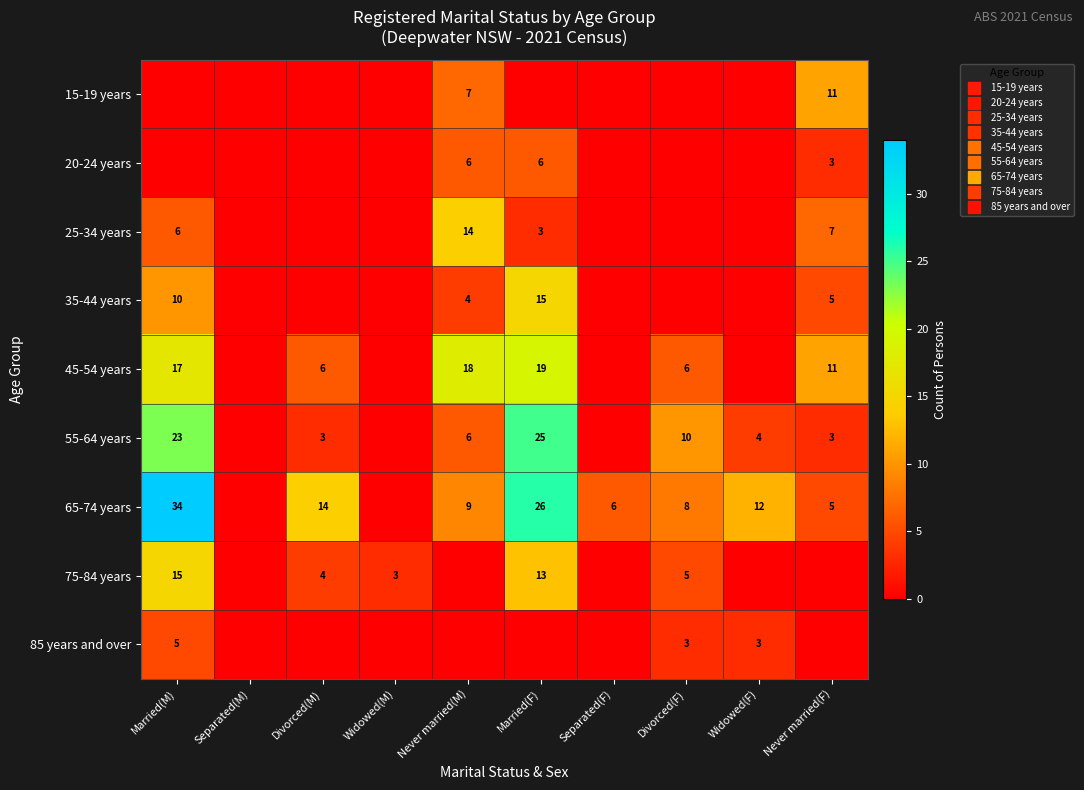

At which label is 20-24 years closest to 3?

Never married(F)